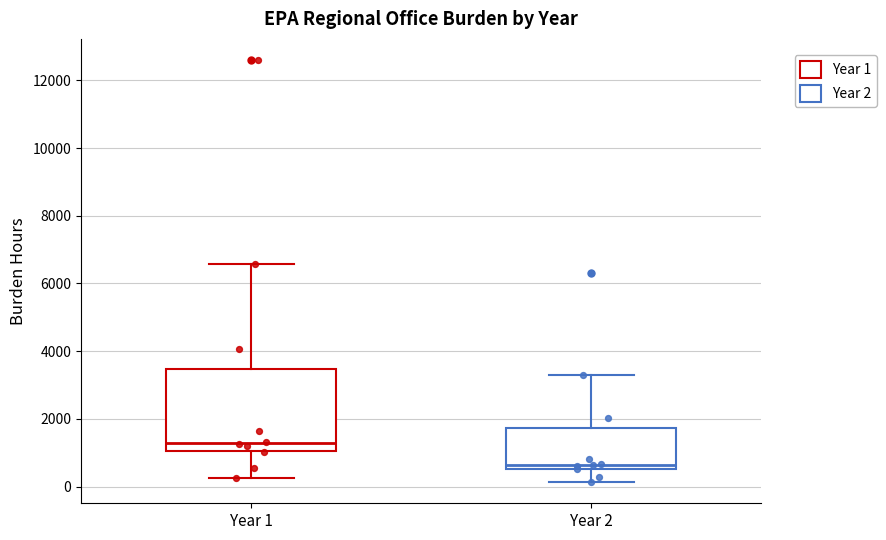

Reading left to right, transcribe this box plot: for each box, give where its median line is, the range the box spans, and where its two whiskers end, as read against the y-axis. The values are not printed on the chart, so give them approximately, as read against the axis.

Year 1: median 1200, box 1000 to 3400, whiskers 200 to 6600
Year 2: median 600 (just above the box's lower edge), box 600 to 1800, whiskers 200 to 3200